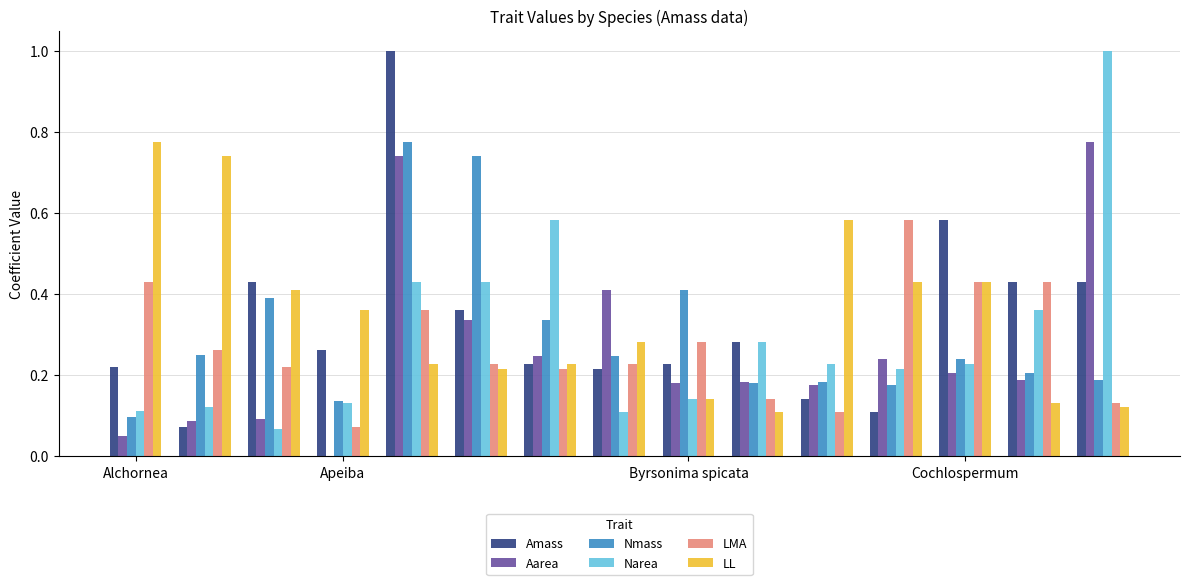

What is the greatest value displayed?

1.0